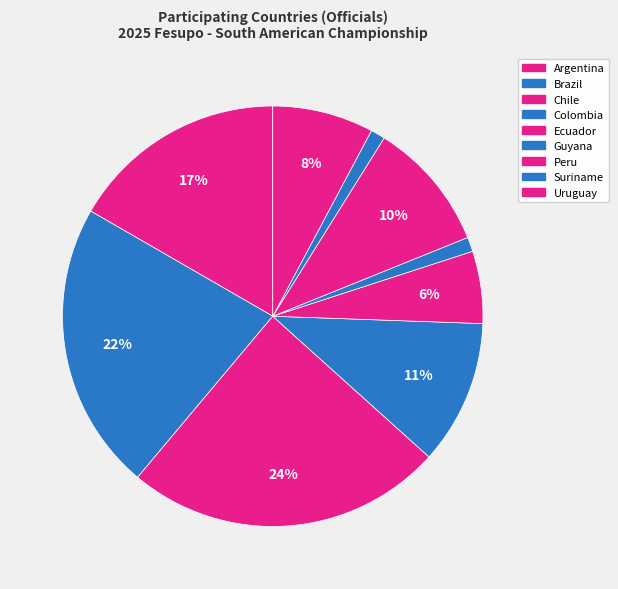

How much of the chart is everything except Peru?

90.0%